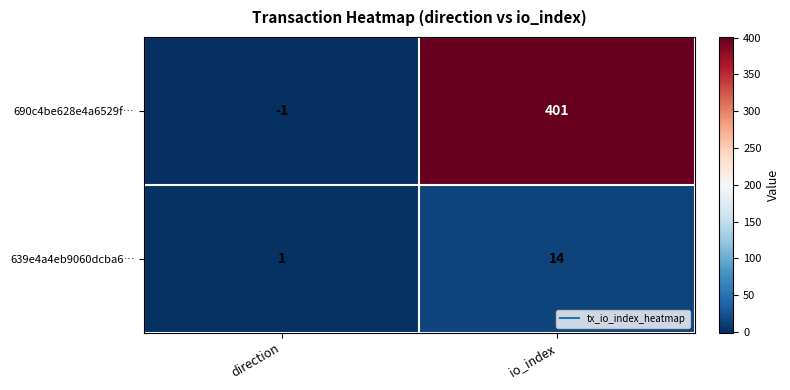

Which series has the largest range (max minus min)?

690c4be628e4a6529f…